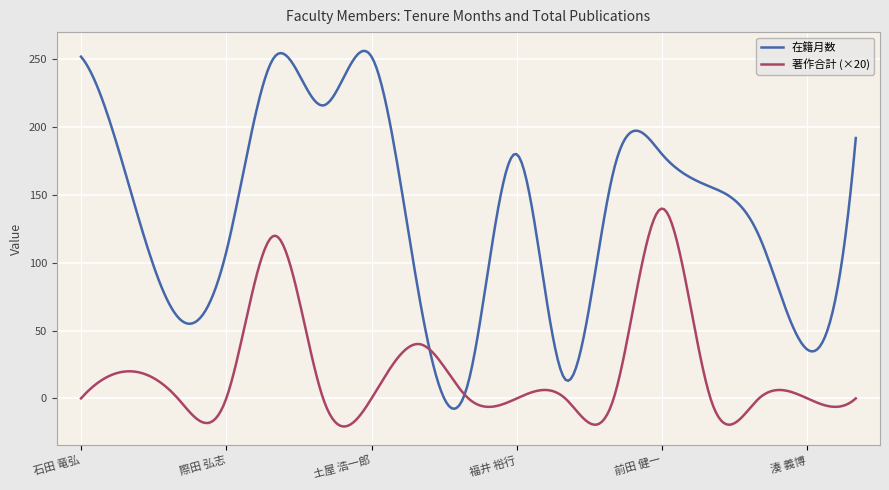

Rank the series by their maximum value, from lowest to highest.

著作合計 (×20), 在籍月数